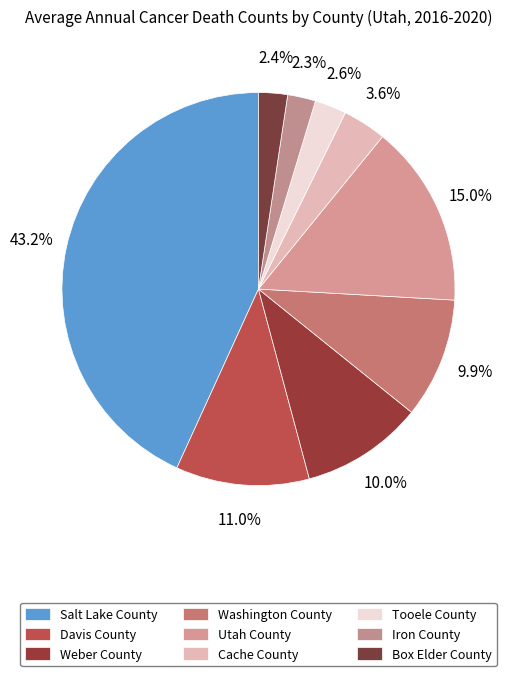

To the nearest percent, what is the difference between the Iron County and Washington County slice percentages?

8%